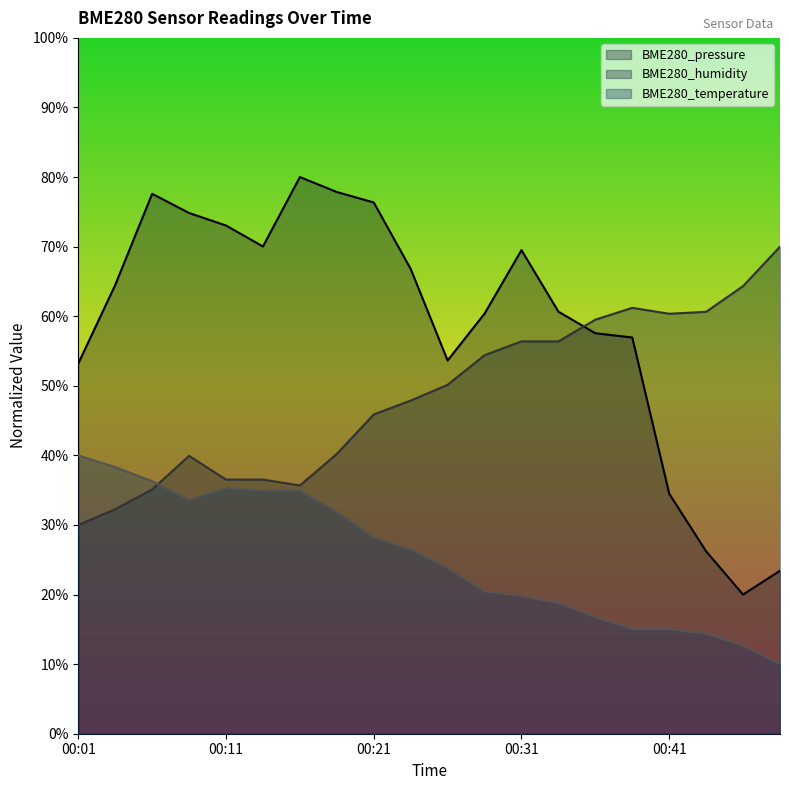

What is the lowest value of the BME280_pressure series?

20.0